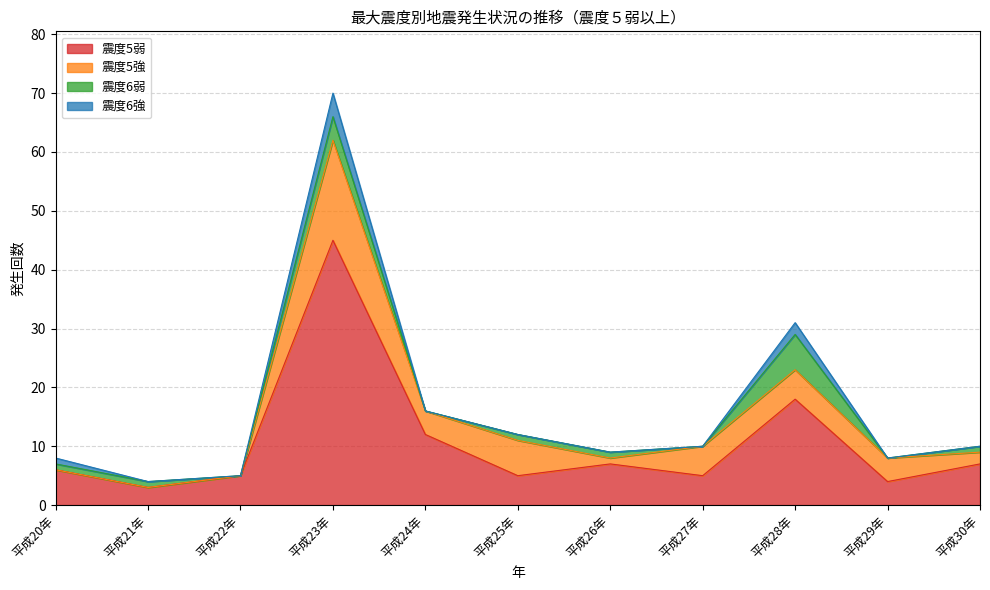

What is the spread (max minus min) of values at 平成27年?

5